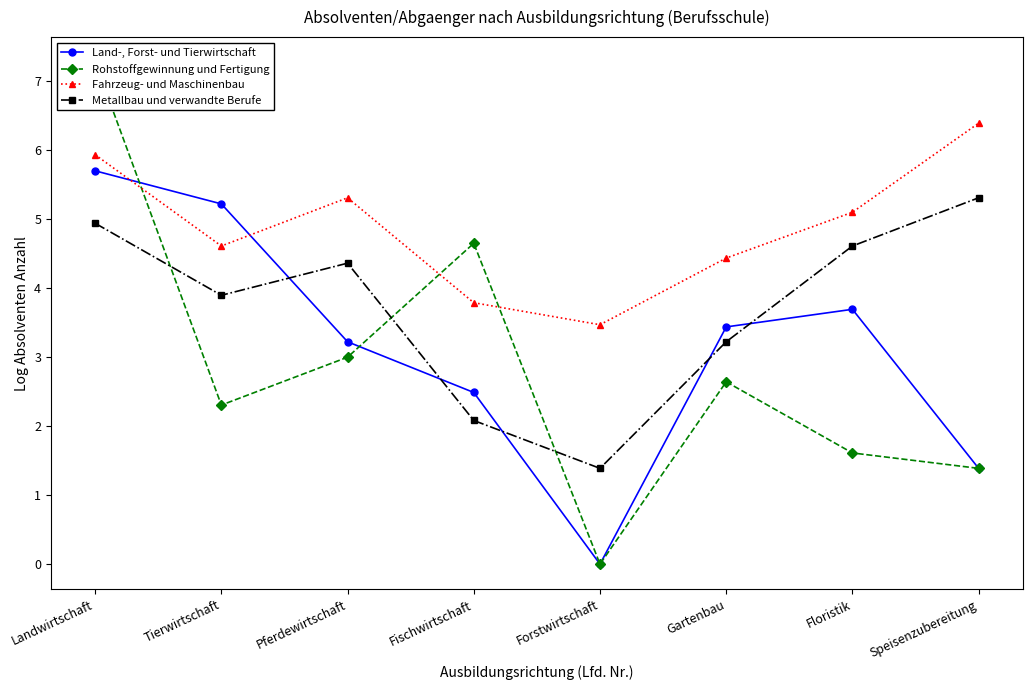

Reading left to right, what are all the values shown in this chart?

Land-, Forst- und Tierwirtschaft: Landwirtschaft=5.7	Tierwirtschaft=5.2	Pferdewirtschaft=3.2	Fischwirtschaft=2.5	Forstwirtschaft=0.0	Gartenbau=3.4	Floristik=3.7	Speisenzubereitung=1.4
Rohstoffgewinnung und Fertigung: Landwirtschaft=7.3	Tierwirtschaft=2.3	Pferdewirtschaft=3.0	Fischwirtschaft=4.6	Forstwirtschaft=0.0	Gartenbau=2.6	Floristik=1.6	Speisenzubereitung=1.4
Fahrzeug- und Maschinenbau: Landwirtschaft=5.9	Tierwirtschaft=4.6	Pferdewirtschaft=5.3	Fischwirtschaft=3.8	Forstwirtschaft=3.5	Gartenbau=4.4	Floristik=5.1	Speisenzubereitung=6.4
Metallbau und verwandte Berufe: Landwirtschaft=4.9	Tierwirtschaft=3.9	Pferdewirtschaft=4.4	Fischwirtschaft=2.1	Forstwirtschaft=1.4	Gartenbau=3.2	Floristik=4.6	Speisenzubereitung=5.3